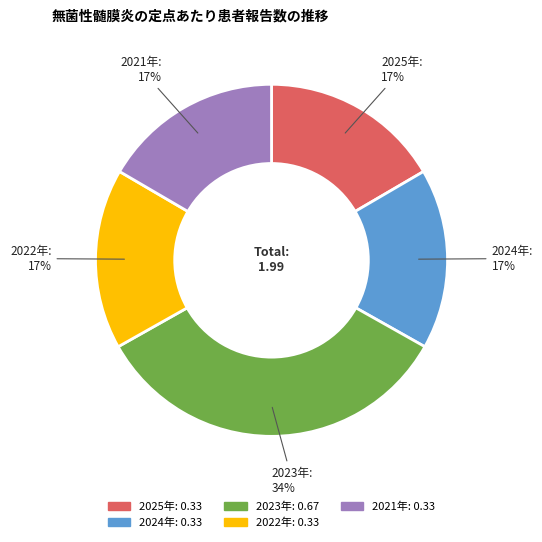

How many segments does this pie chart have?

5